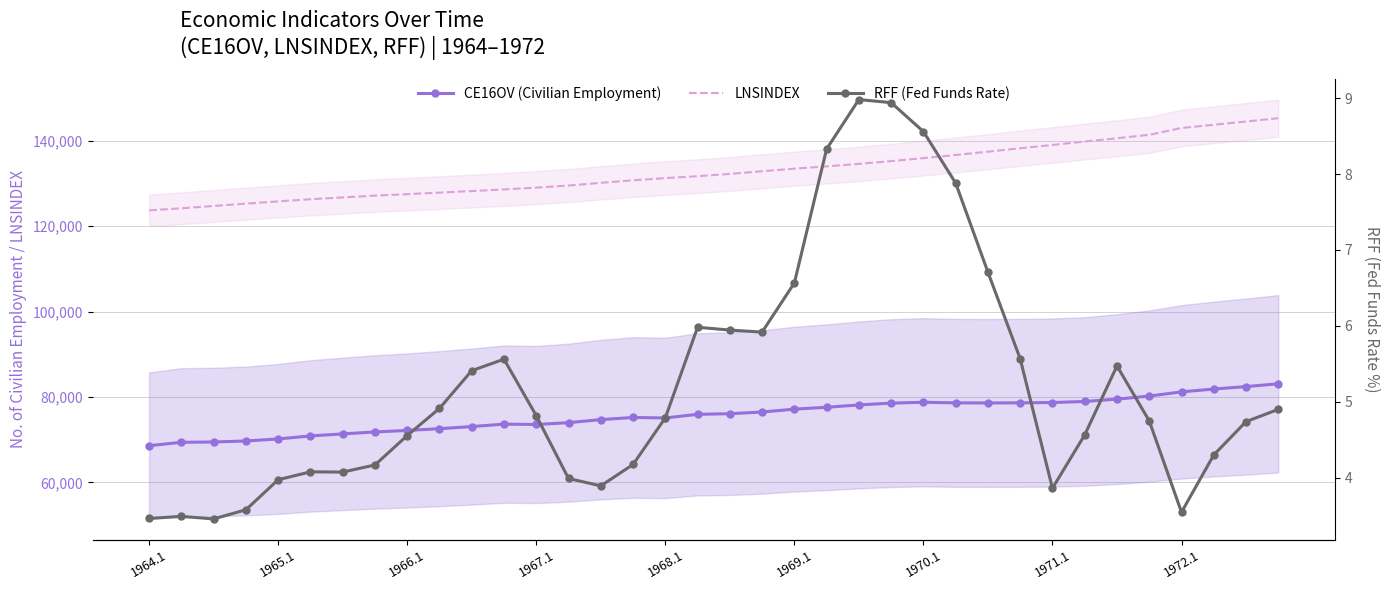

Rank the series at 30 from lowest to highest value.

RFF (Fed Funds Rate), CE16OV (Civilian Employment), LNSINDEX